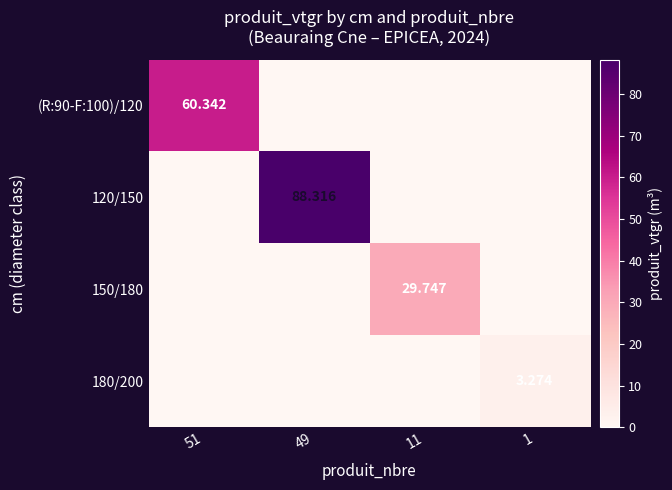

Count the number of categories in the chart.

4